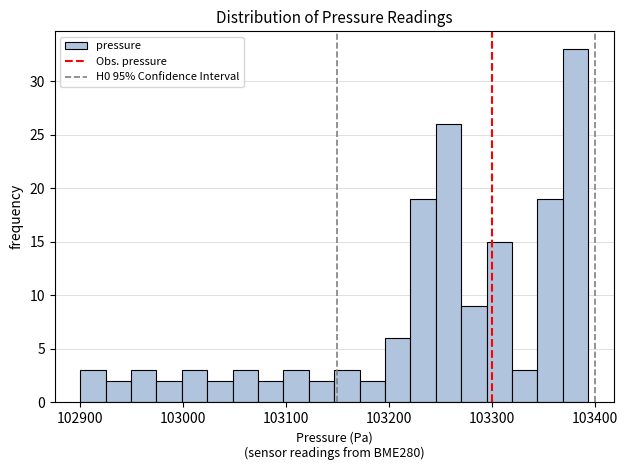

Read against the x-axis, roughly where is the centre of the tallest bar?

103380